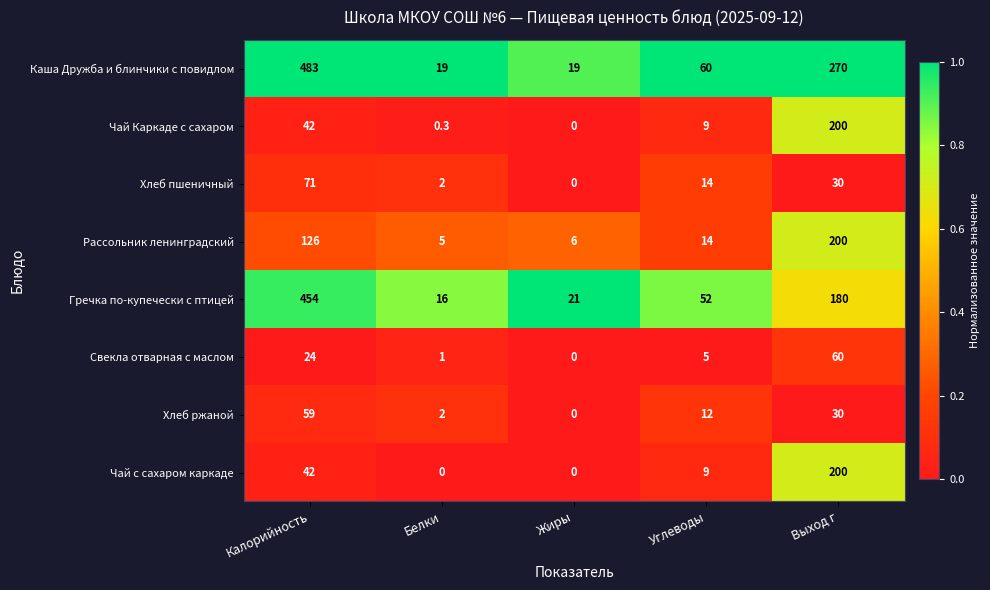

At which category is the sum across all series the highest?

Калорийность